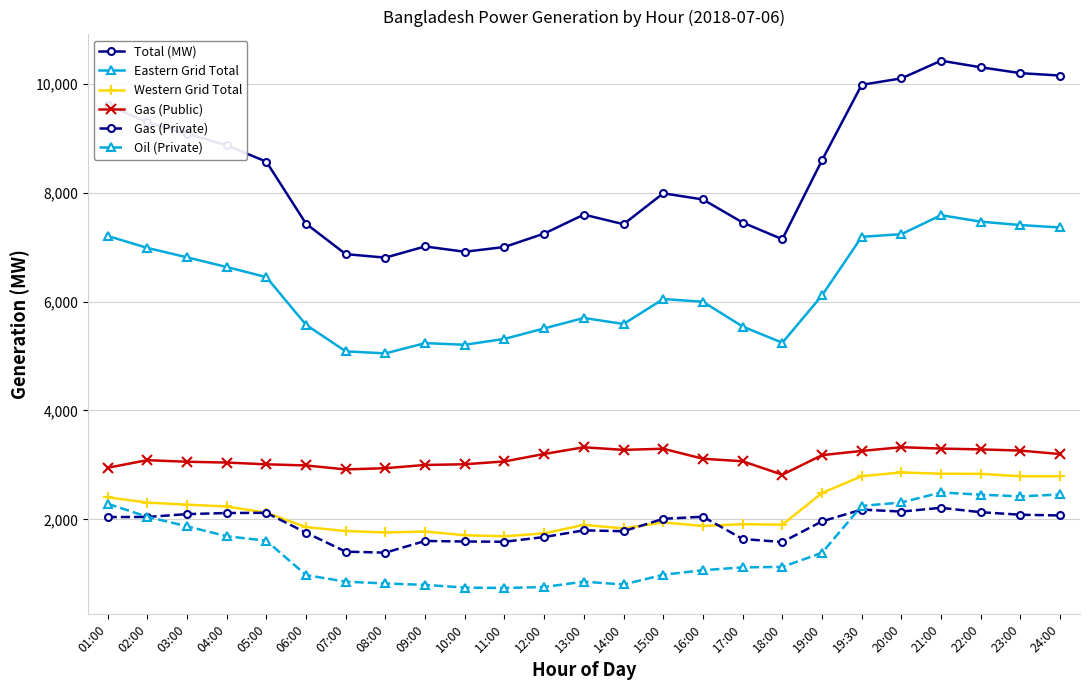

What is the value of the Total (MW) point at the 23rd from the left?

10305.0